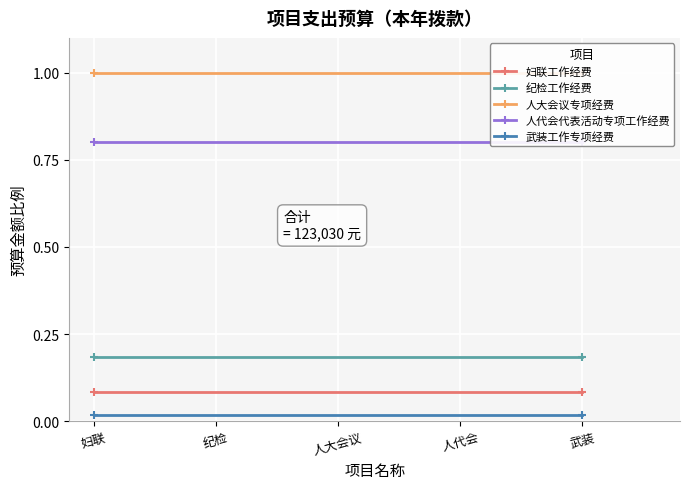

What is the sum of the 纪检工作经费 values at 妇联 and 武装?

0.4